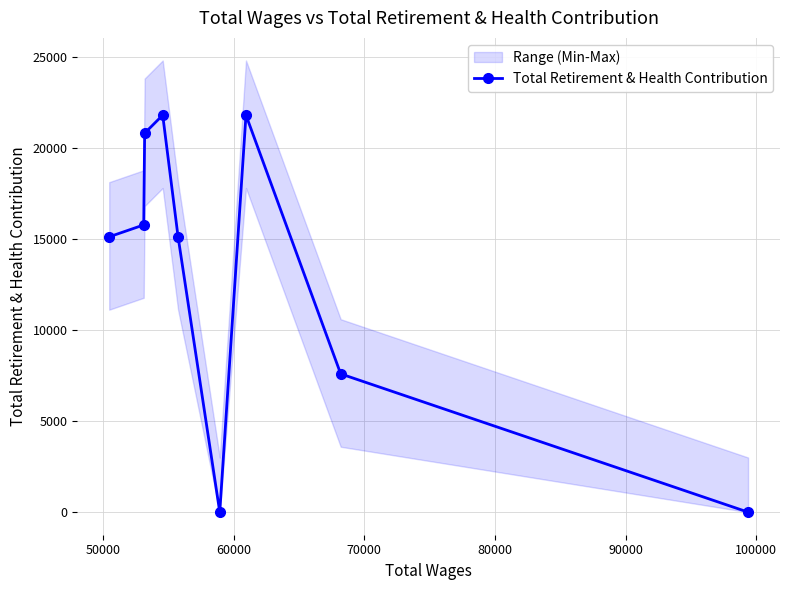

How many categories are shown in the chart?

9